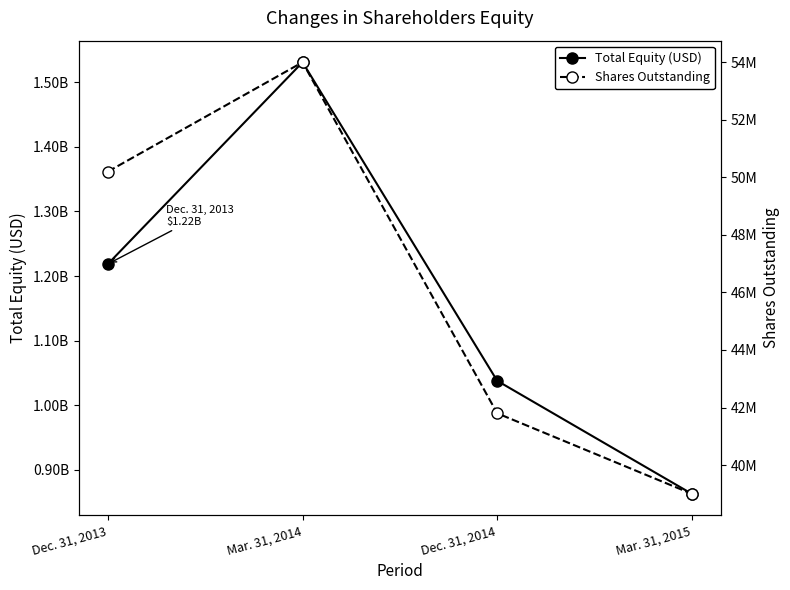

What is the average value of the Total Equity (USD) series?

1162663107